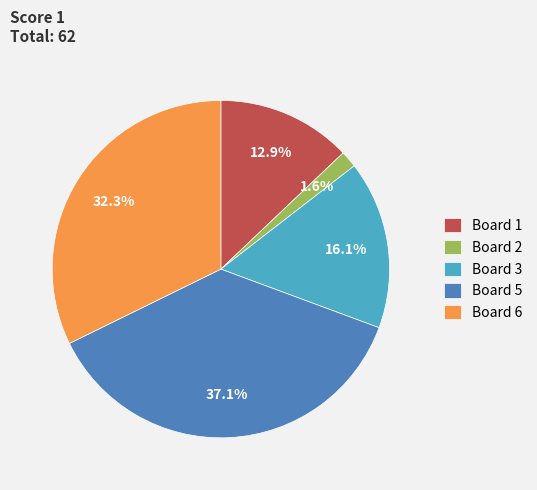

Is it true that Board 2 is 2% of the pie?

True